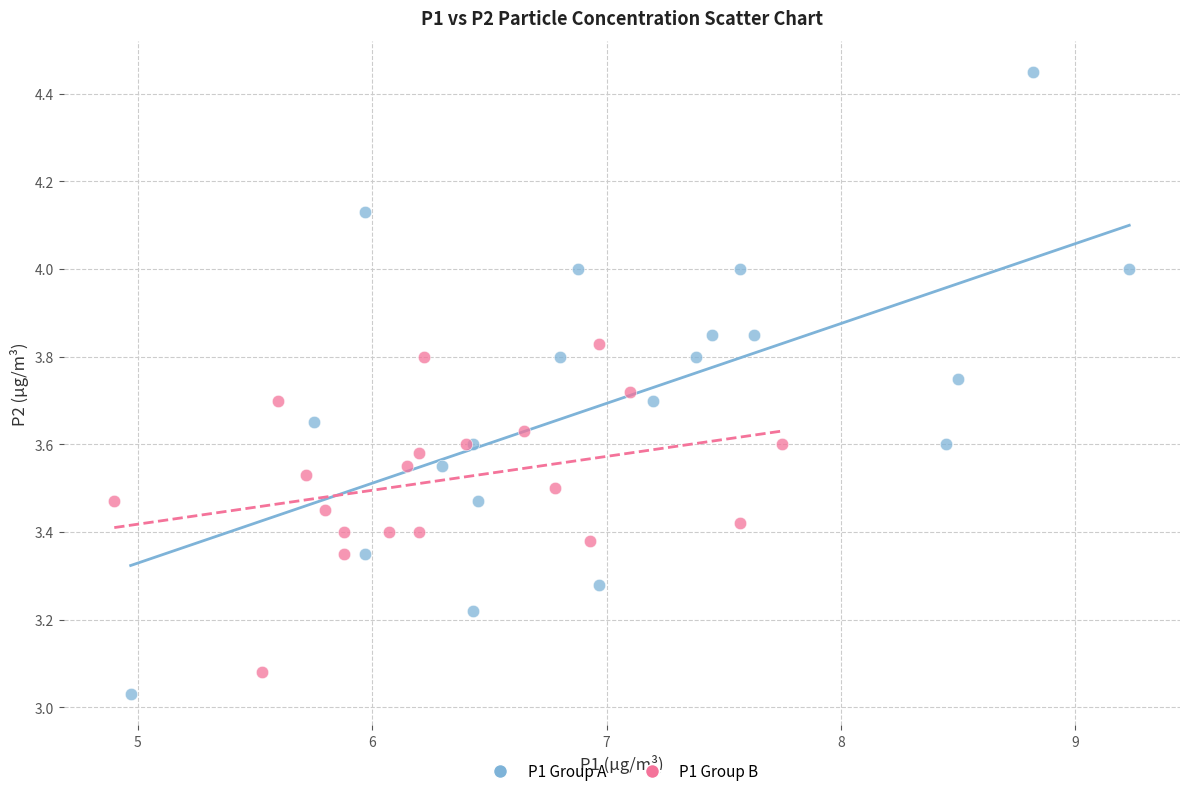

Which series contains the highest Y value?

P1 Group A